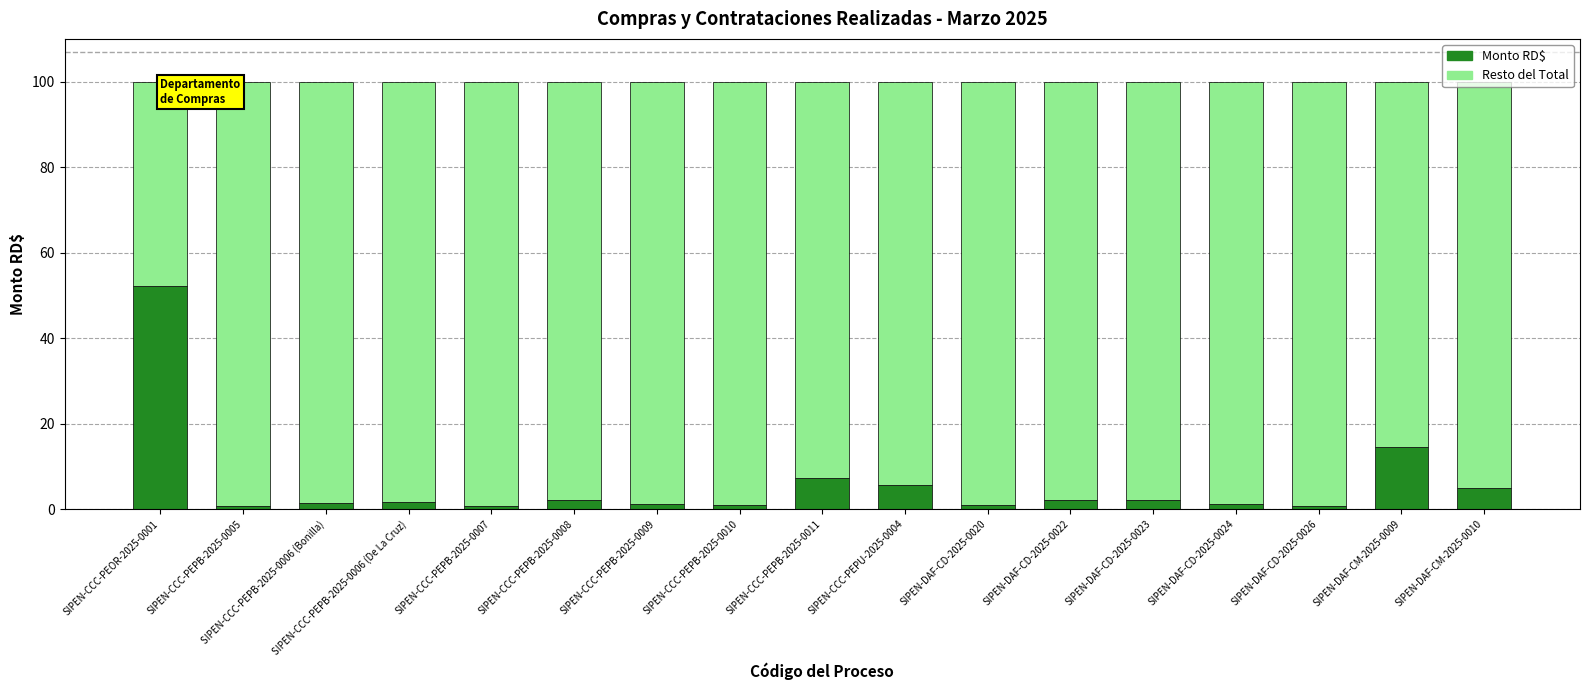

What is the sum of all Monto RD$ values?

100.0